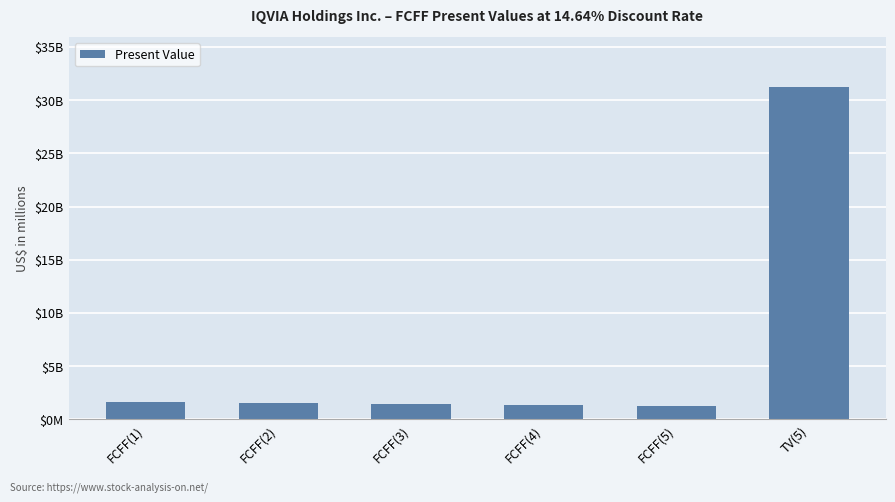

What is the change in value from FCFF(2) to FCFF(5)?

-236